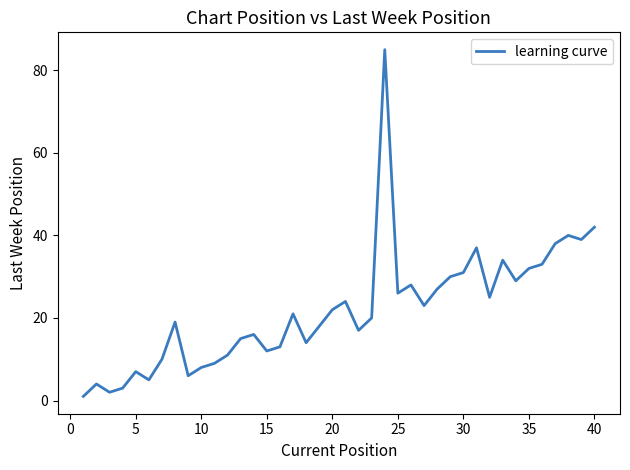

What is the difference between the maximum and minimum values?

84